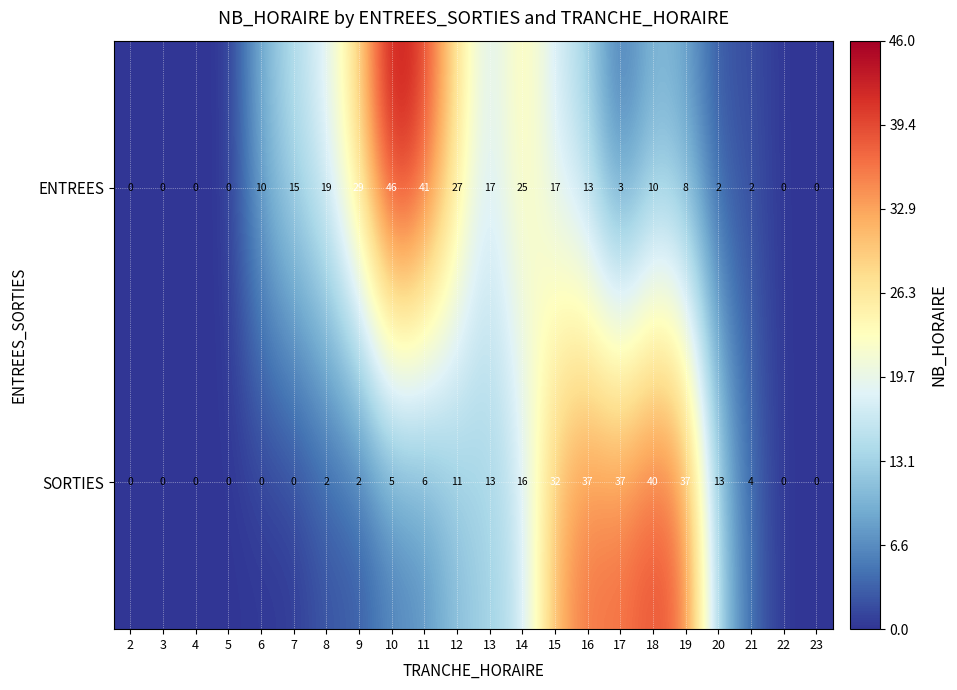

What is the difference between the second highest and second lowest values in the ENTREES series?

41